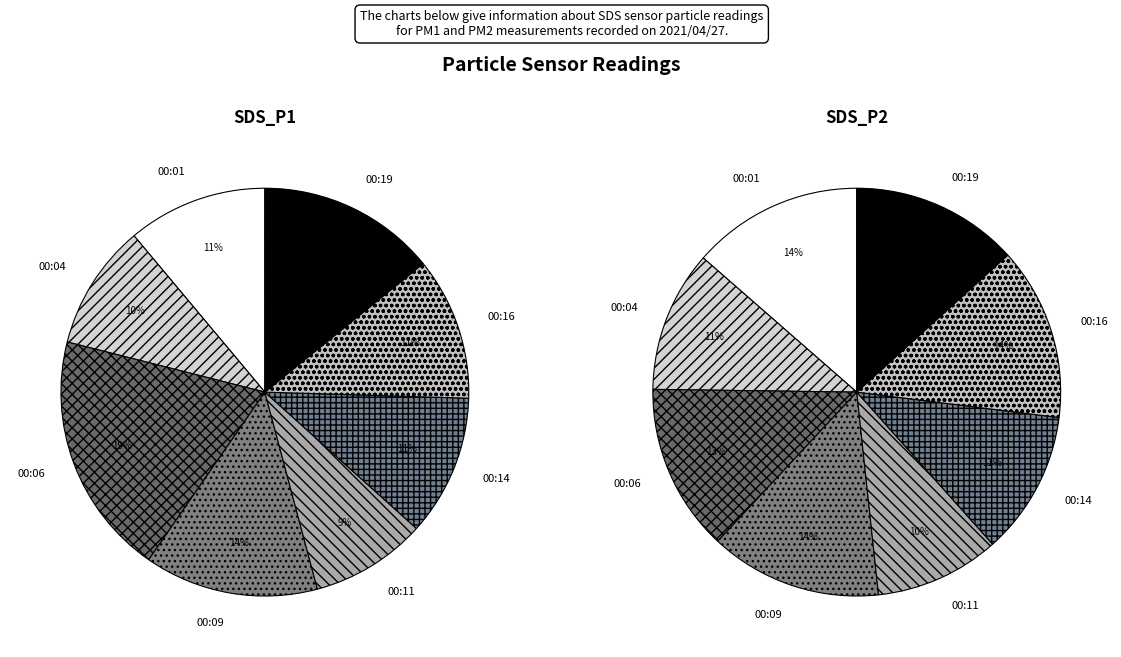

Does any single category account for the majority?

No